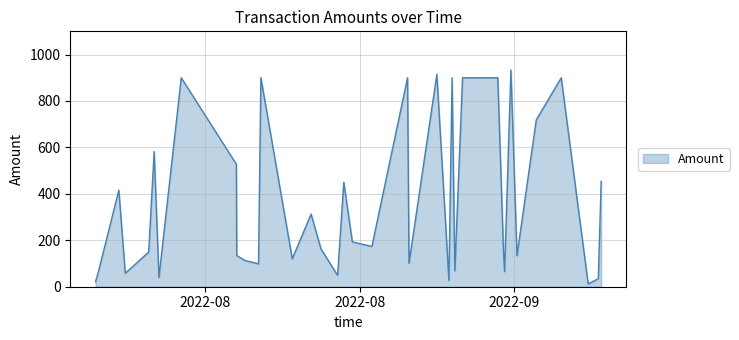

What is the difference between the maximum and minimum values?

921.3